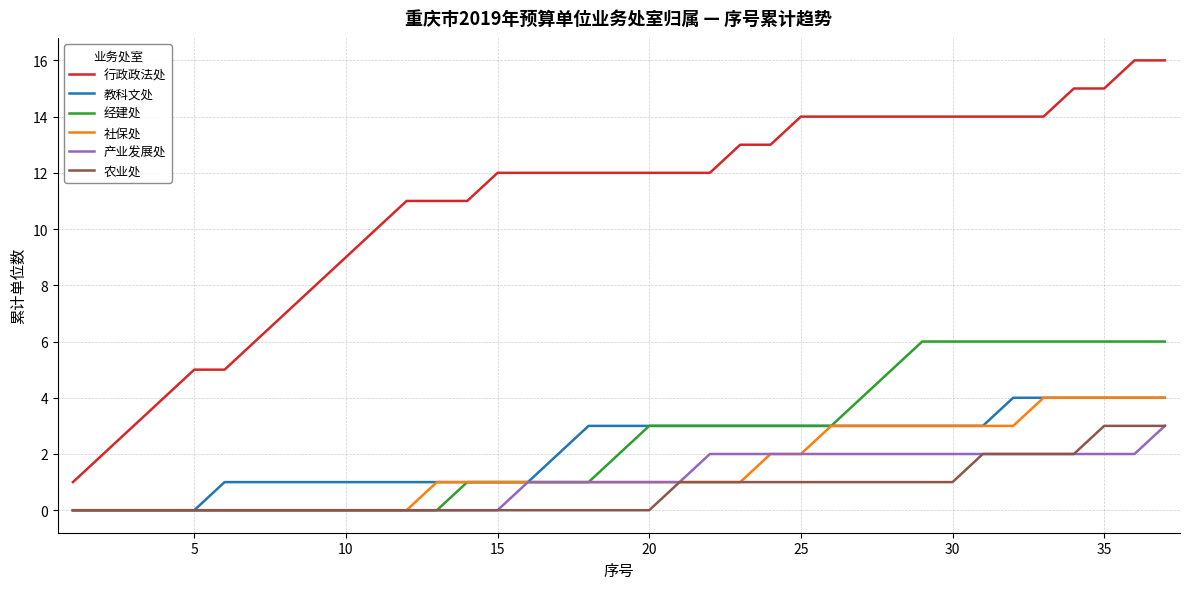

Which series has the largest total across all categories?

行政政法处